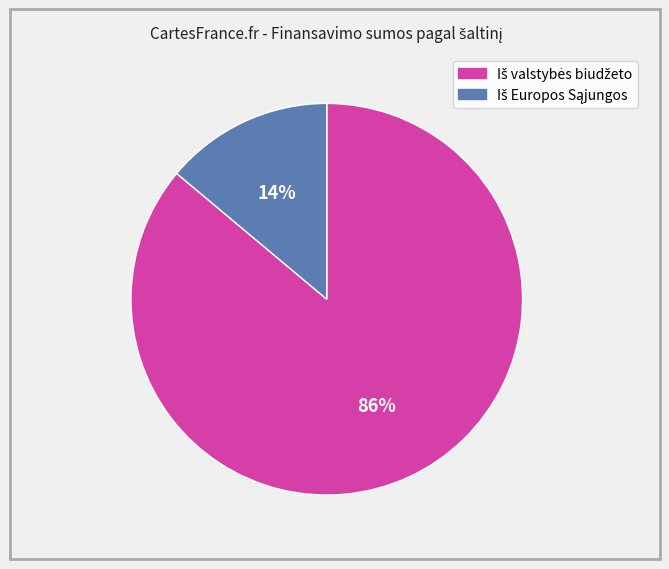

Does any single category account for the majority?

Yes